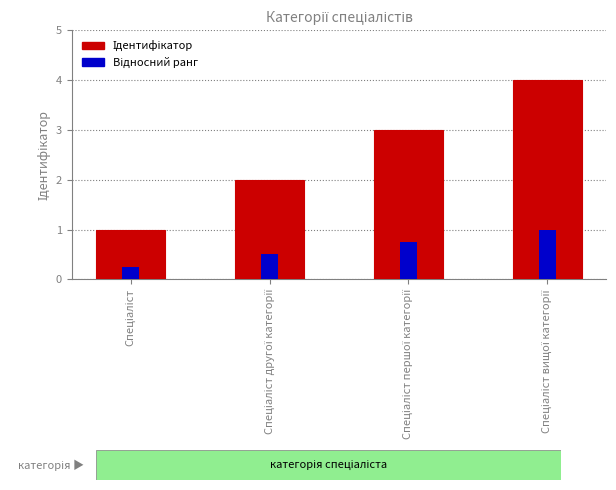

What is the label of the 4th bar from the left?

Спеціаліст вищої категорії